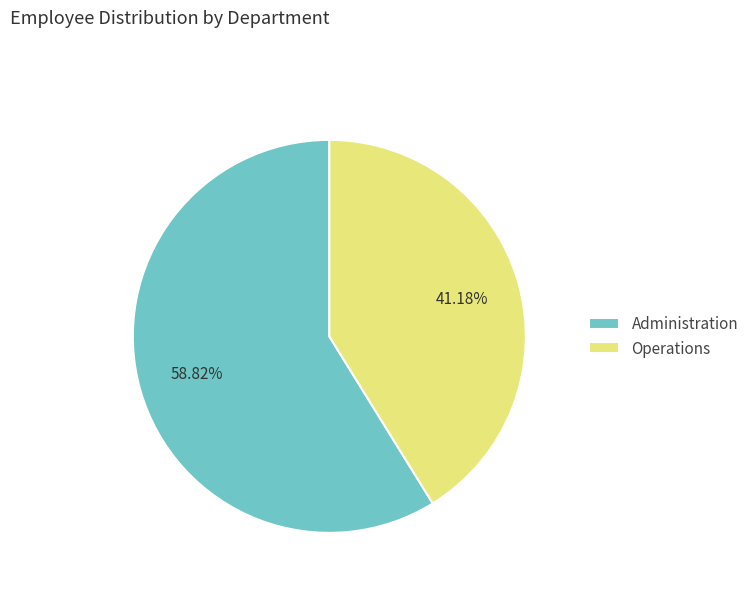

To the nearest percent, what percentage of the pie is Operations?

41%